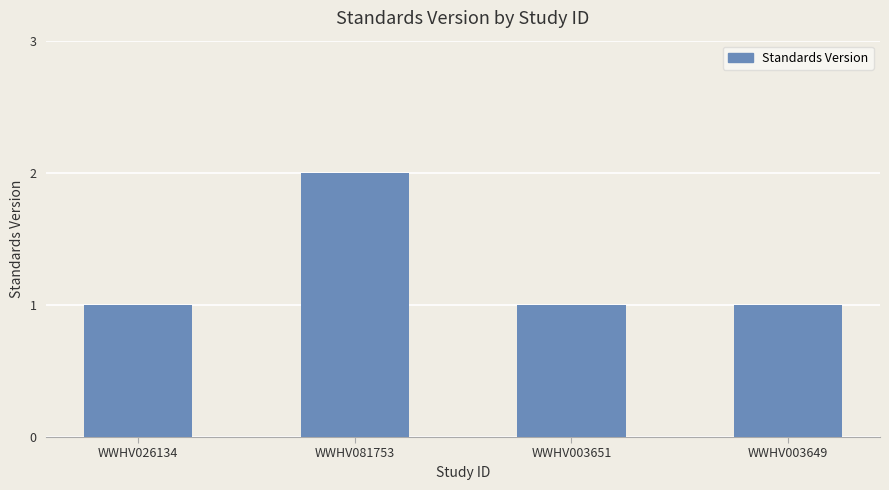

The chart shows a value of 1 at WWHV003651. True or false?

True